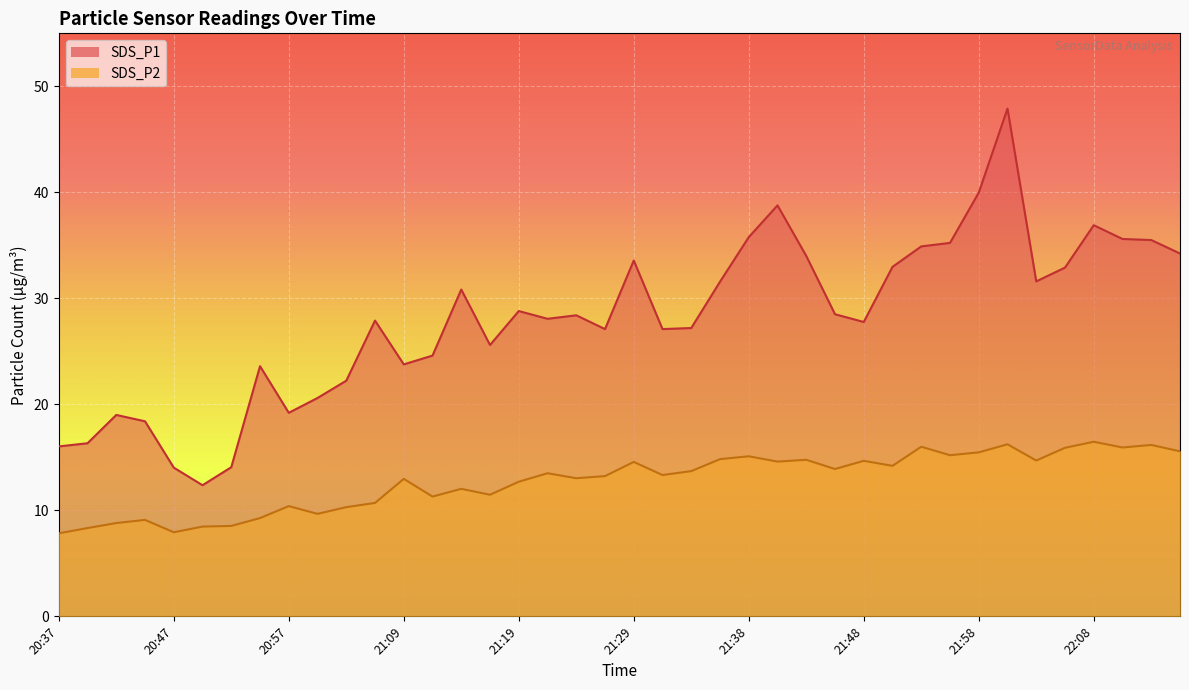

What is the sum of all SDS_P2 values?

510.9